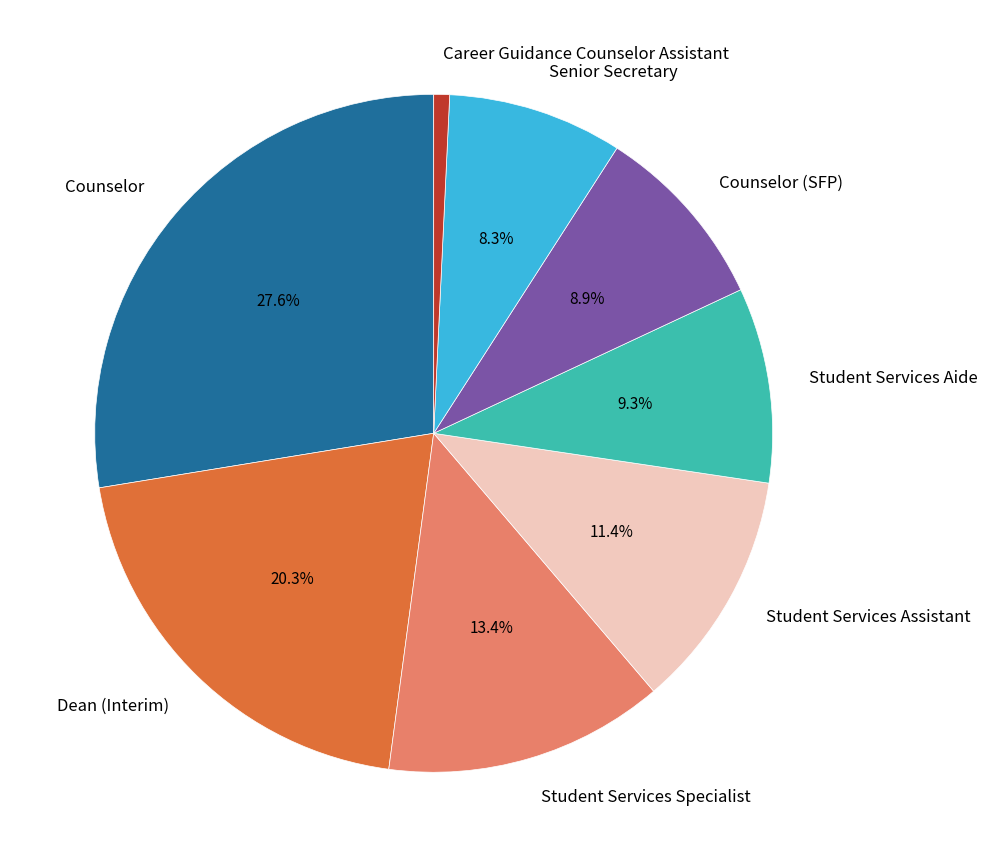

Which slice is the largest?

Counselor